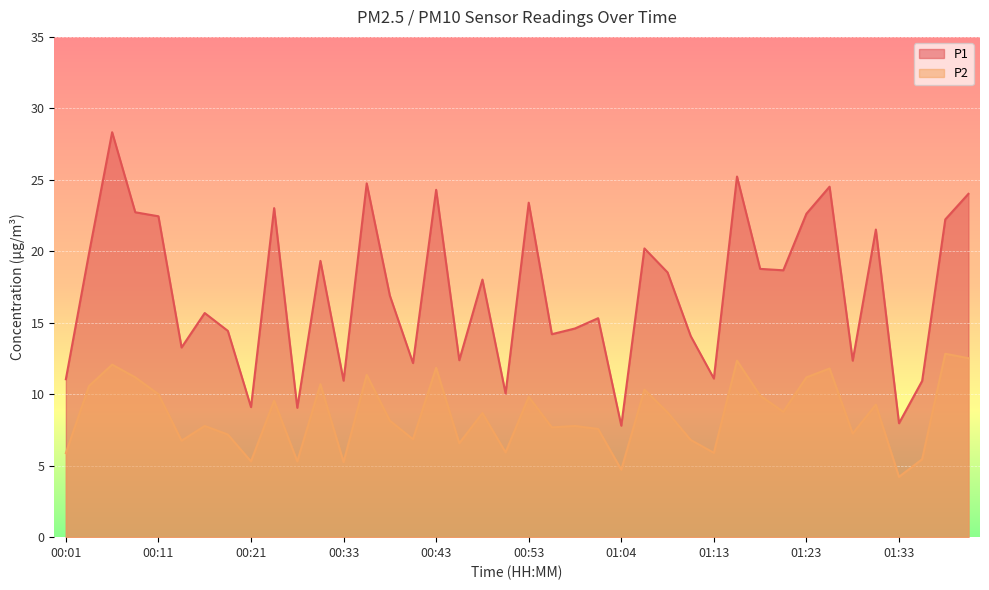

In P2, how many points are lower than both neighbors (excluding endpoints)?

13